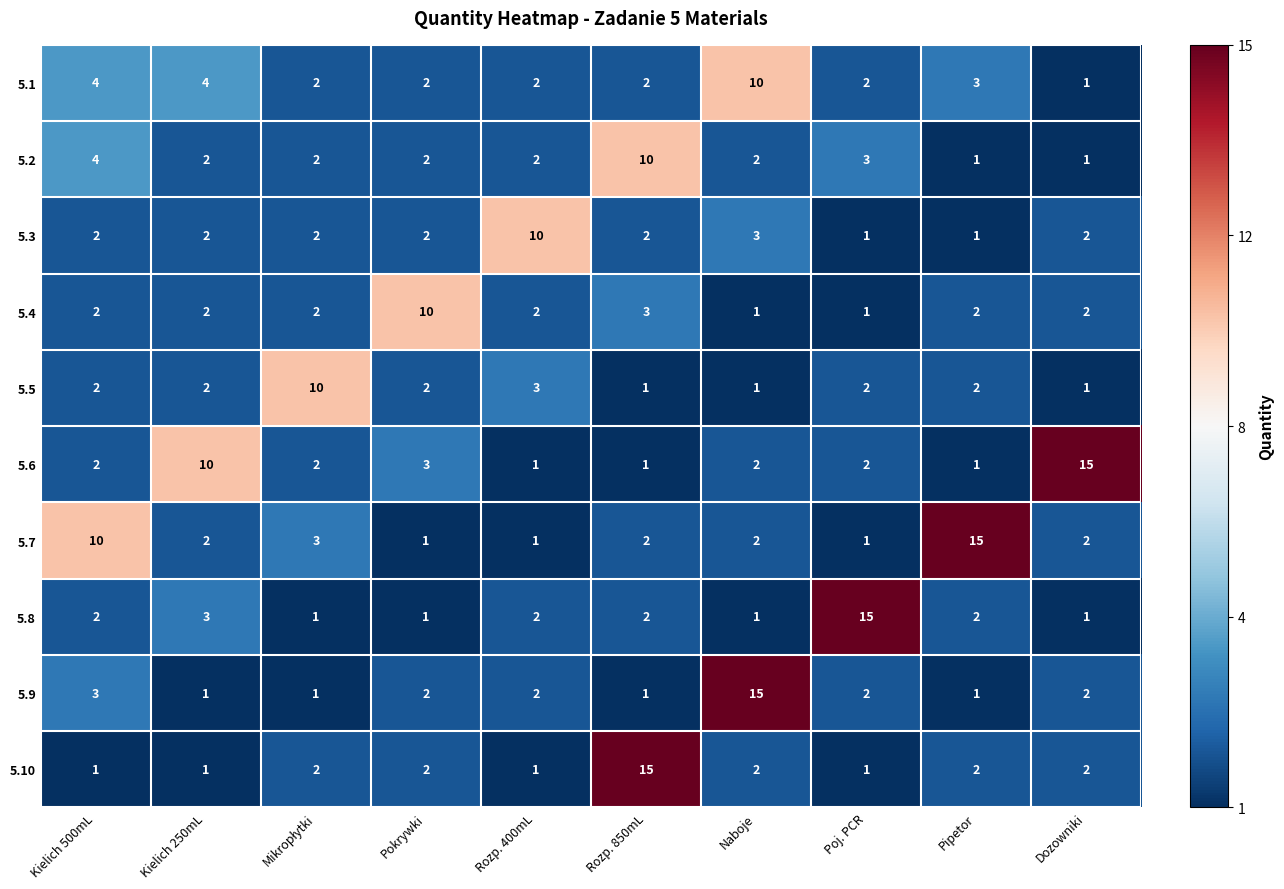

At which label is 5.3 closest to 5?

Naboje